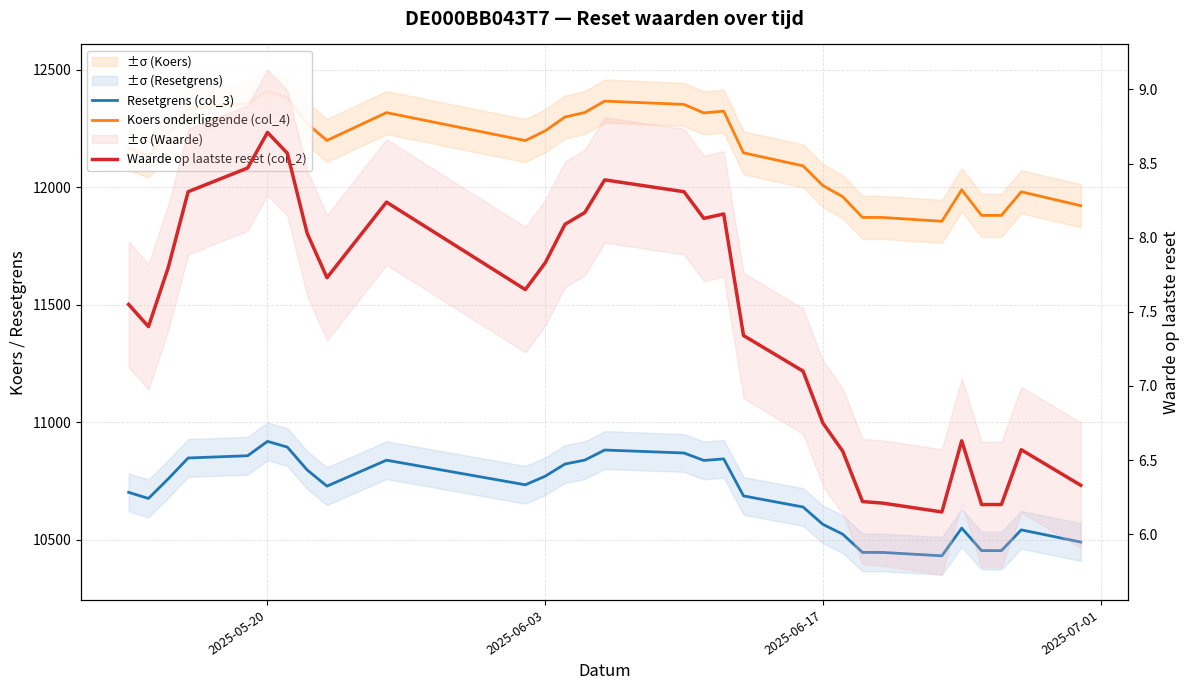

What are all the series names shown in the legend?

Resetgrens (col_3), Koers onderliggende (col_4), Waarde op laatste reset (col_2)